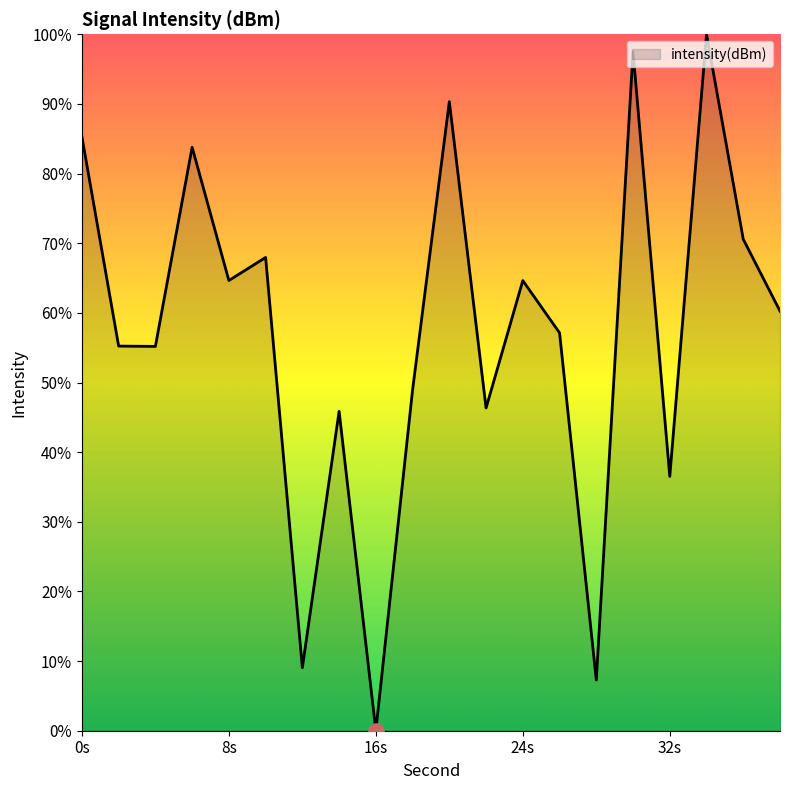

What is the difference between the maximum and minimum values?

100.0